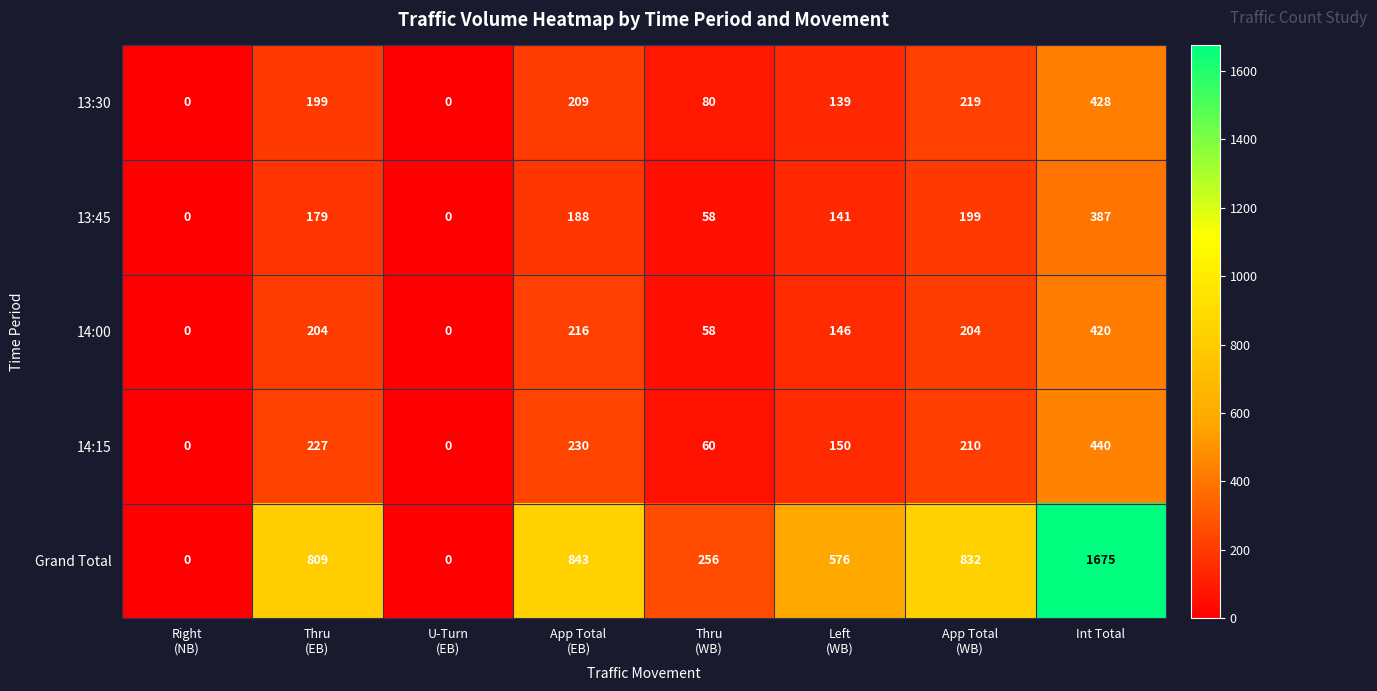

What value does the Grand Total series have at Int Total, to the nearest 100?

1700